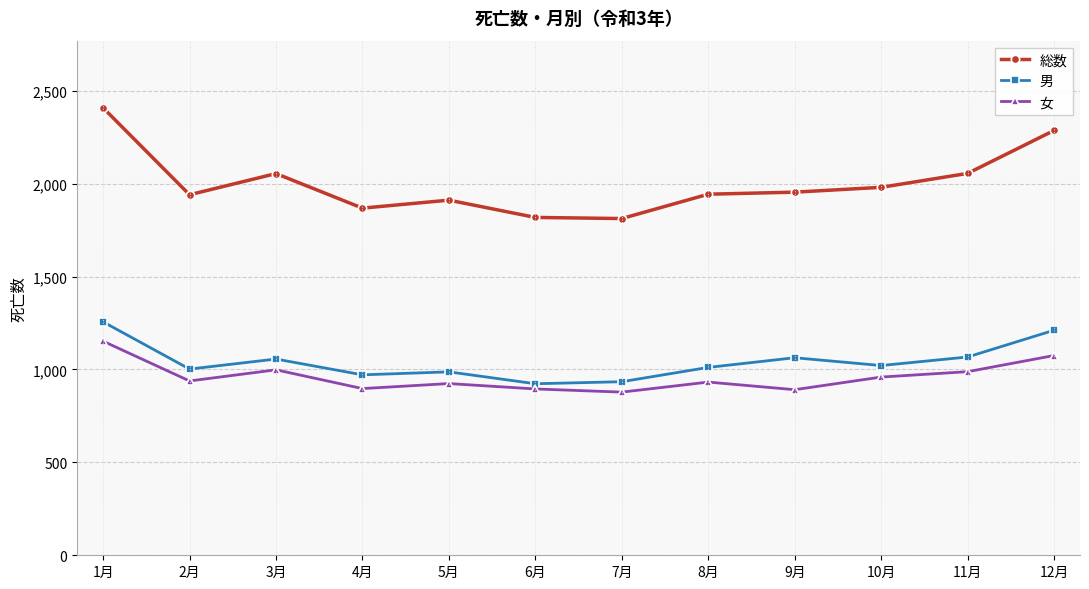

What is the approximate value of 総数 at 3月, to the nearest 50?

2050